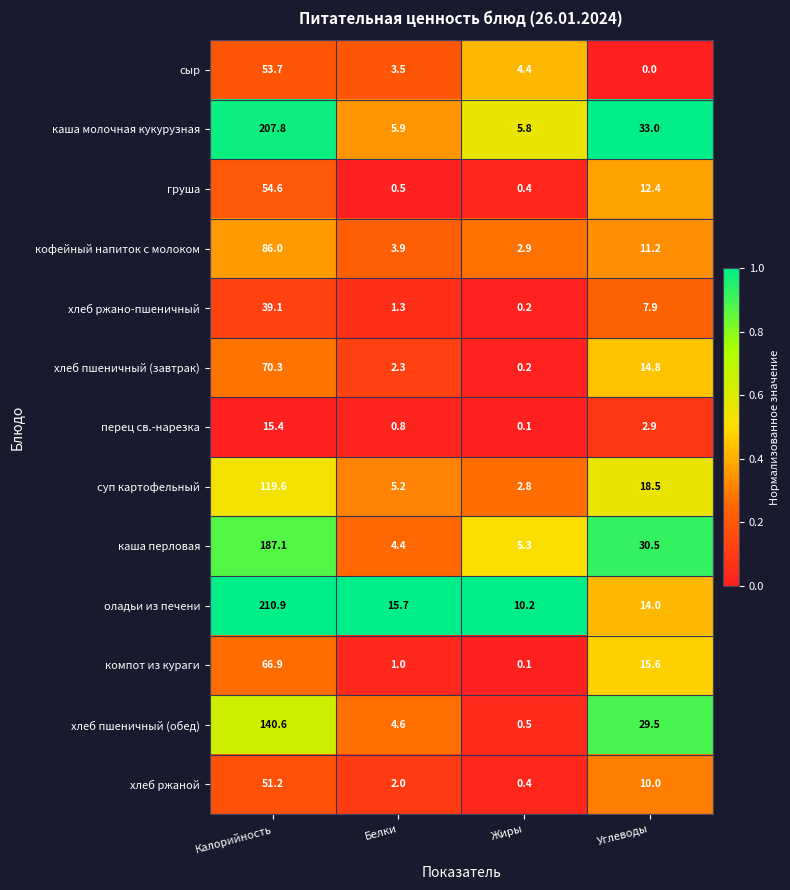

The оладьи из печени series shows 24.0 at Углеводы. True or false?

False